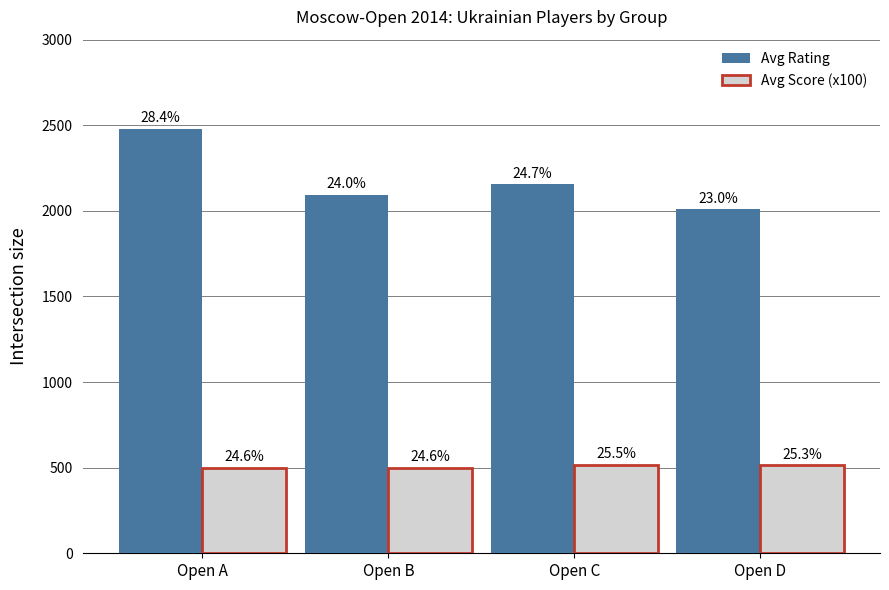

How many bars are there in total?

8